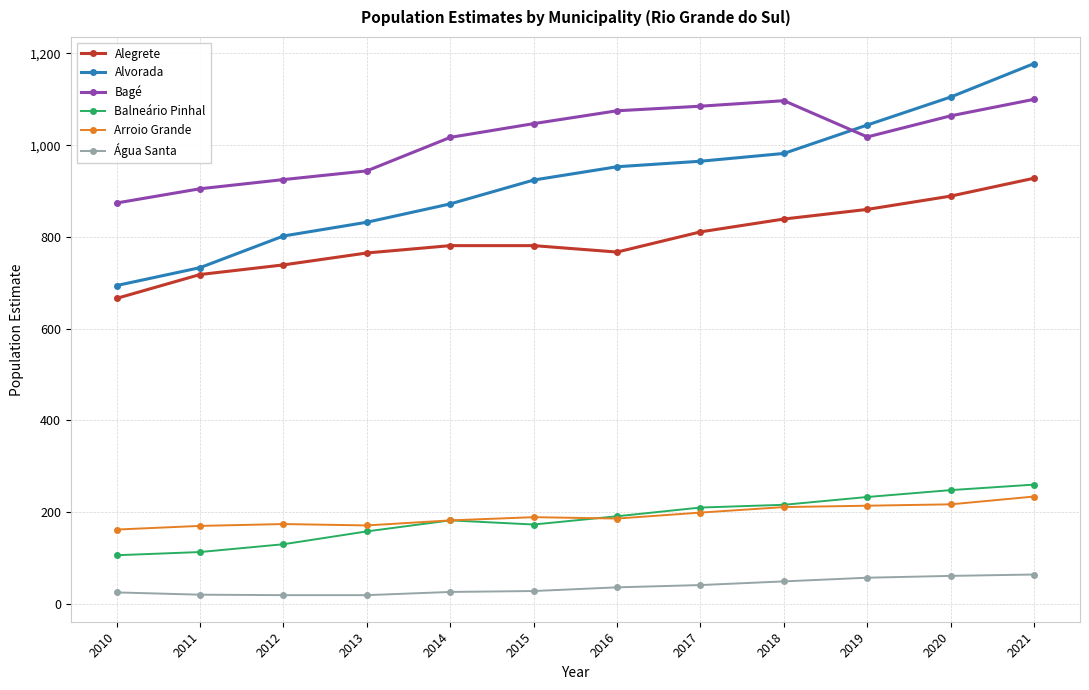

Is this an area chart (filled region under the line)?

No